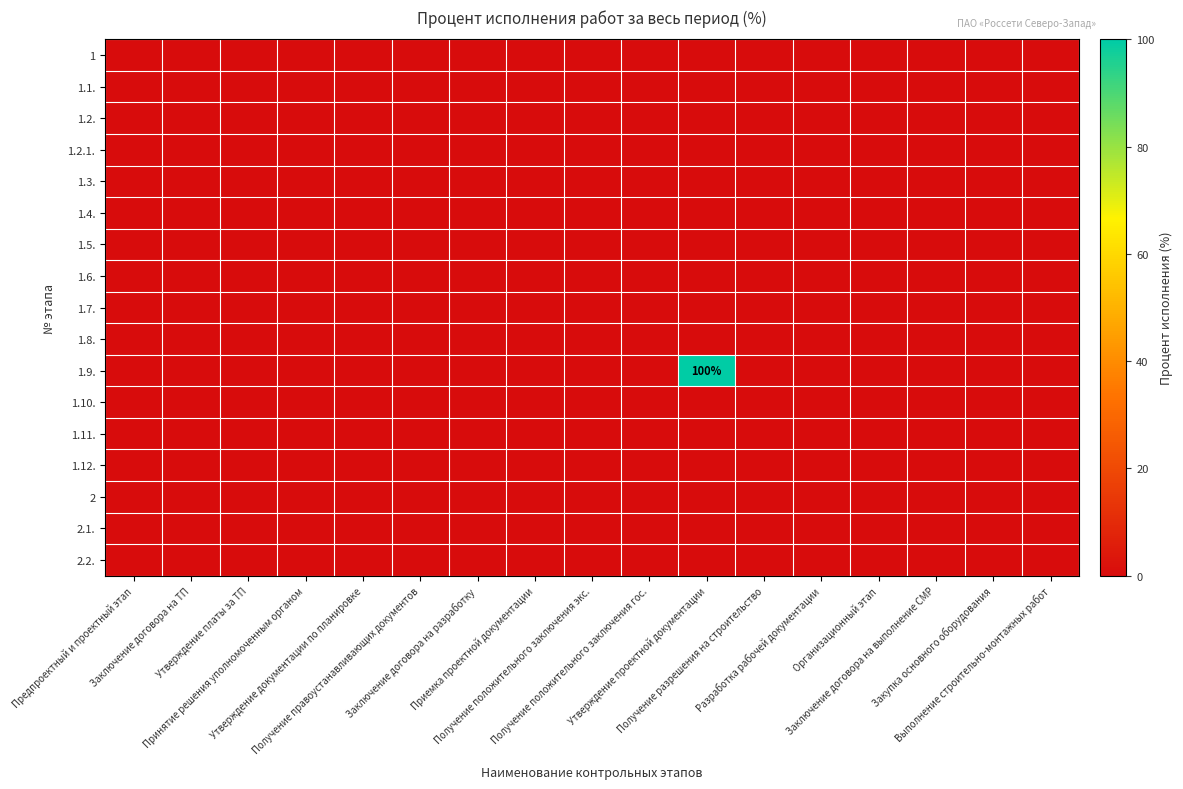

Rank the series by their maximum value, from highest to lowest.

1.9., 1, 1.1., 1.2., 1.2.1., 1.3., 1.4., 1.5., 1.6., 1.7., 1.8., 1.10., 1.11., 1.12., 2, 2.1., 2.2.